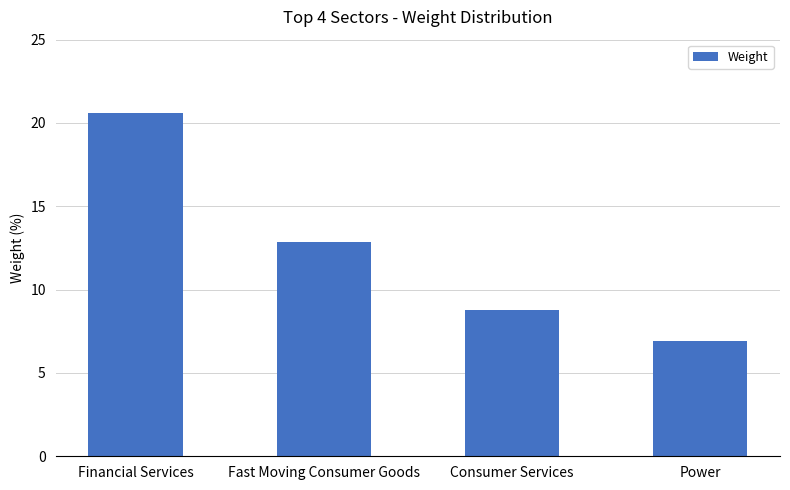

How many categories are shown in the chart?

4